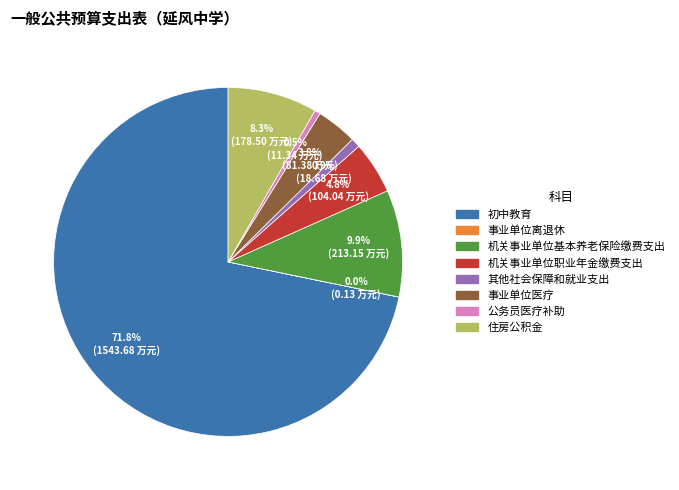

Does 公务员医疗补助 represent more than half of the total?

No